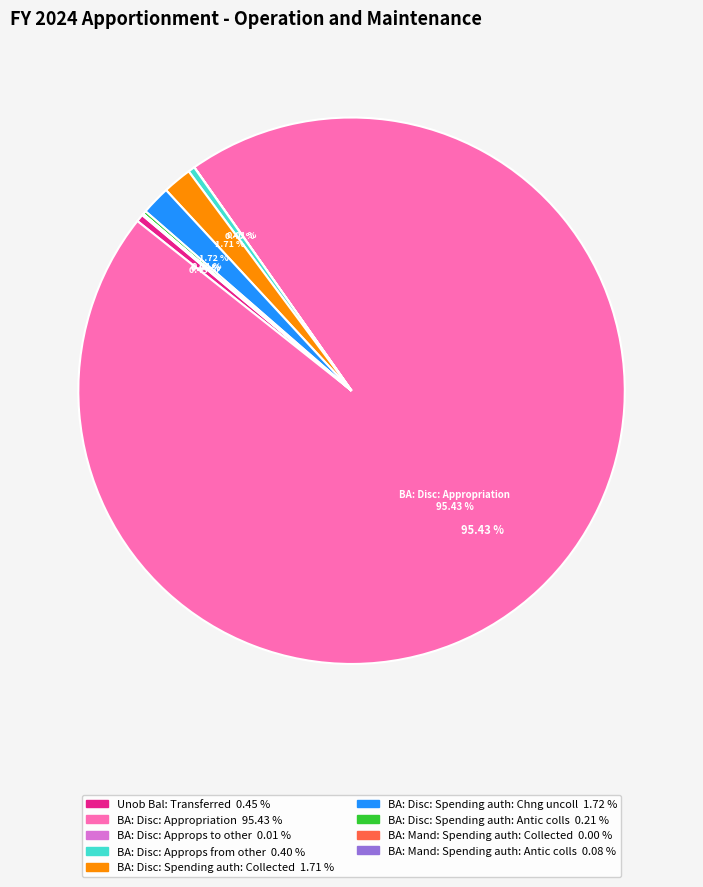

Which slice is the largest?

BA: Disc: Appropriation